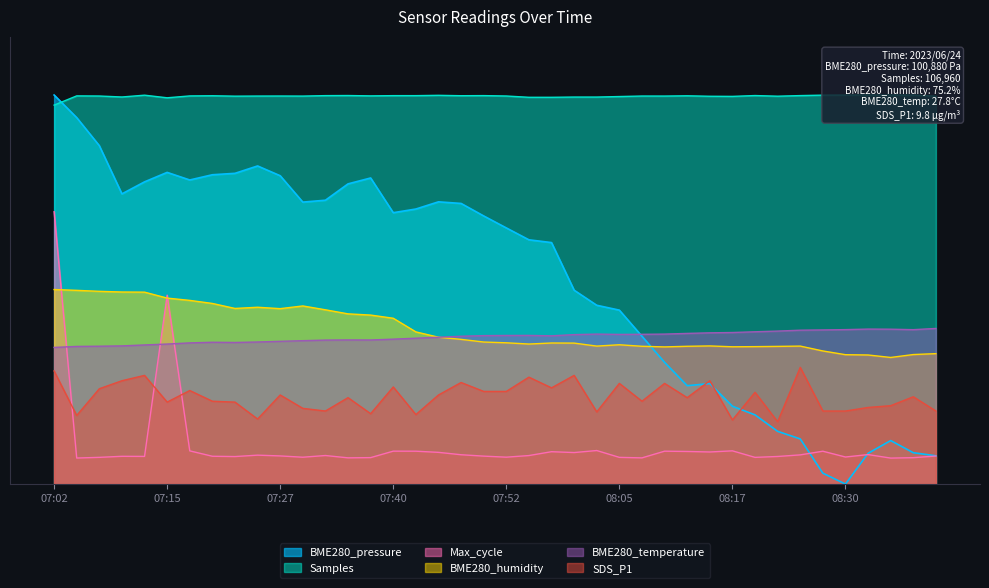

True or false: BME280_temperature has a value of 15.6 at 07:55.

False